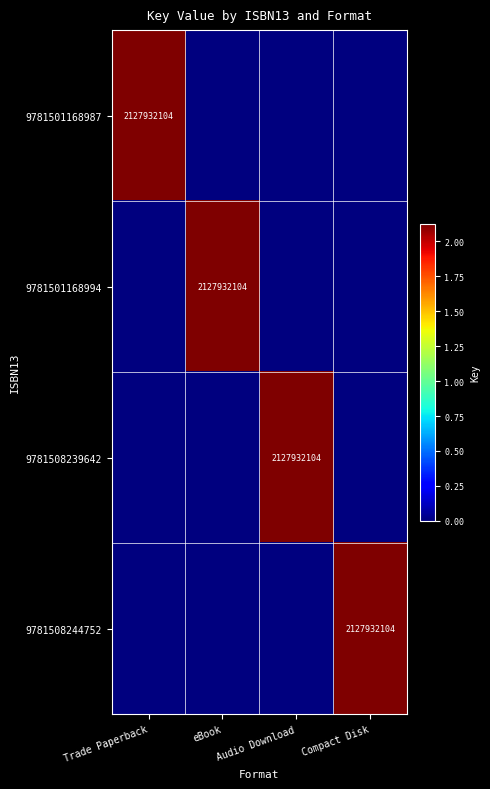

True or false: 9781508244752 has a value of 2127932104 at Compact Disk.

True